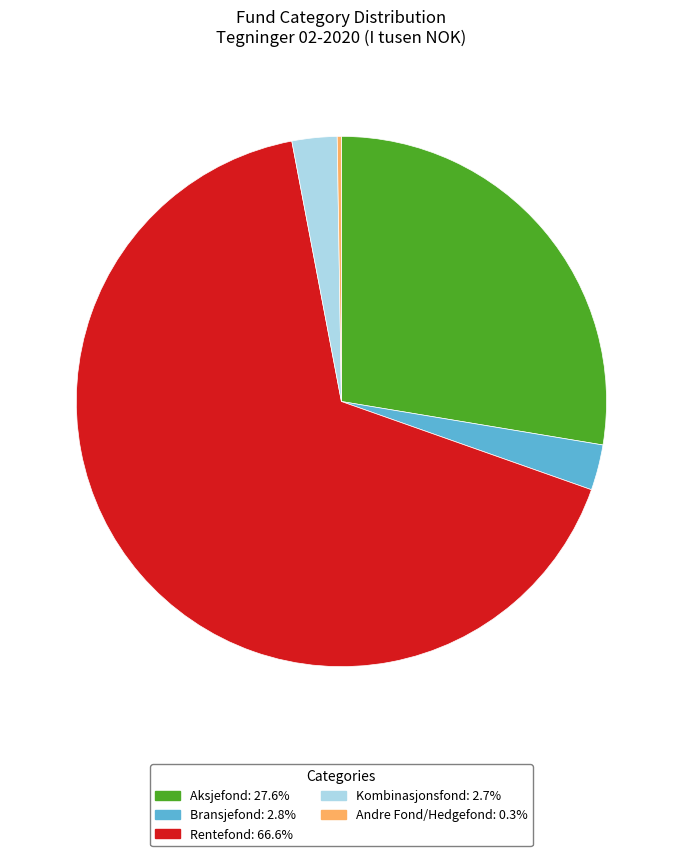

What is the ratio of the value at Aksjefond: 27.6% to the value at Rentefond: 66.6%?

0.4